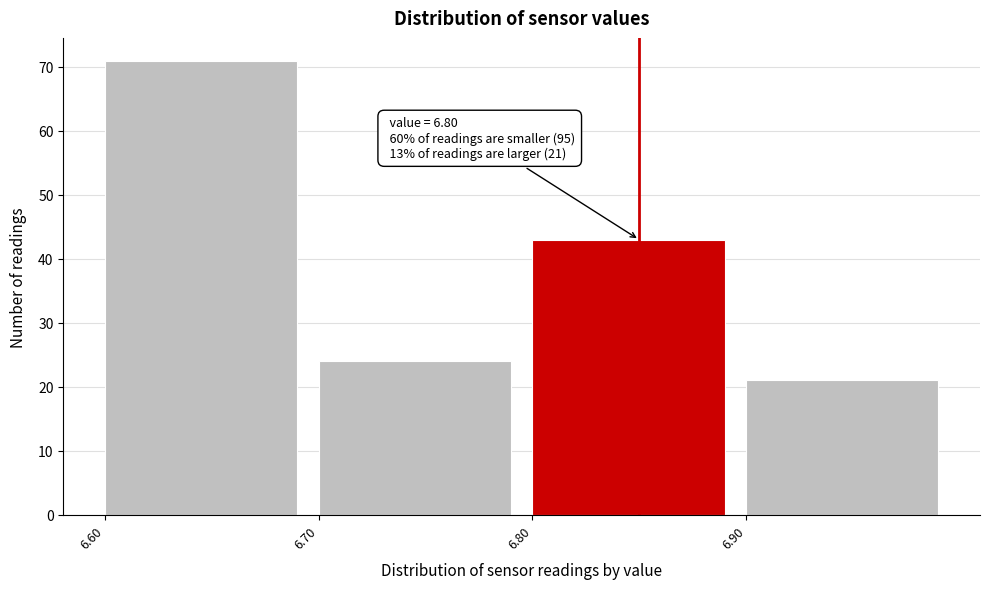

Reading left to right, extract all data points from this chart.

6.60=71	6.70=24	6.80=43	6.90=21